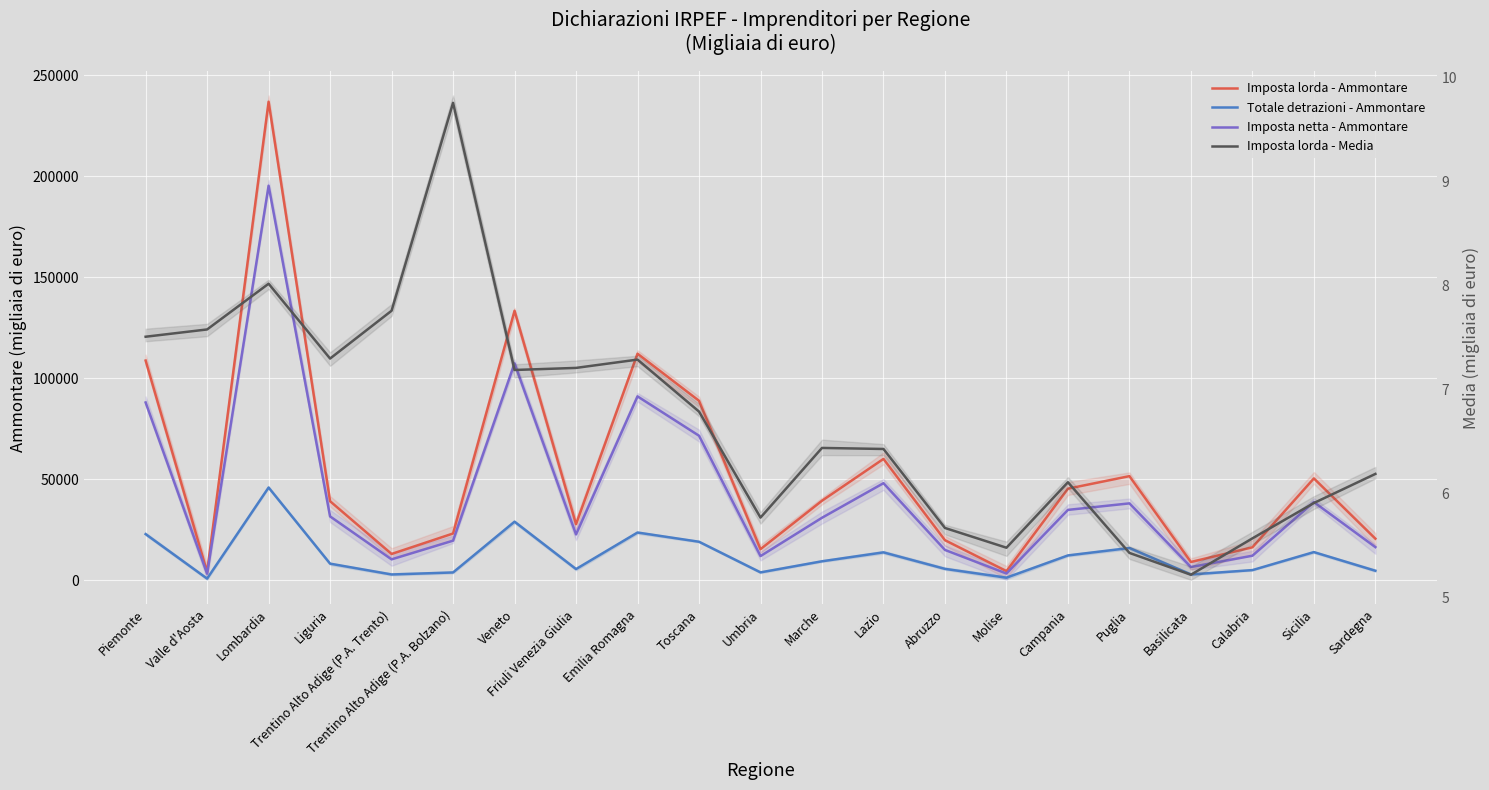

At which category does Imposta lorda - Media reach its first local peak?

Lombardia